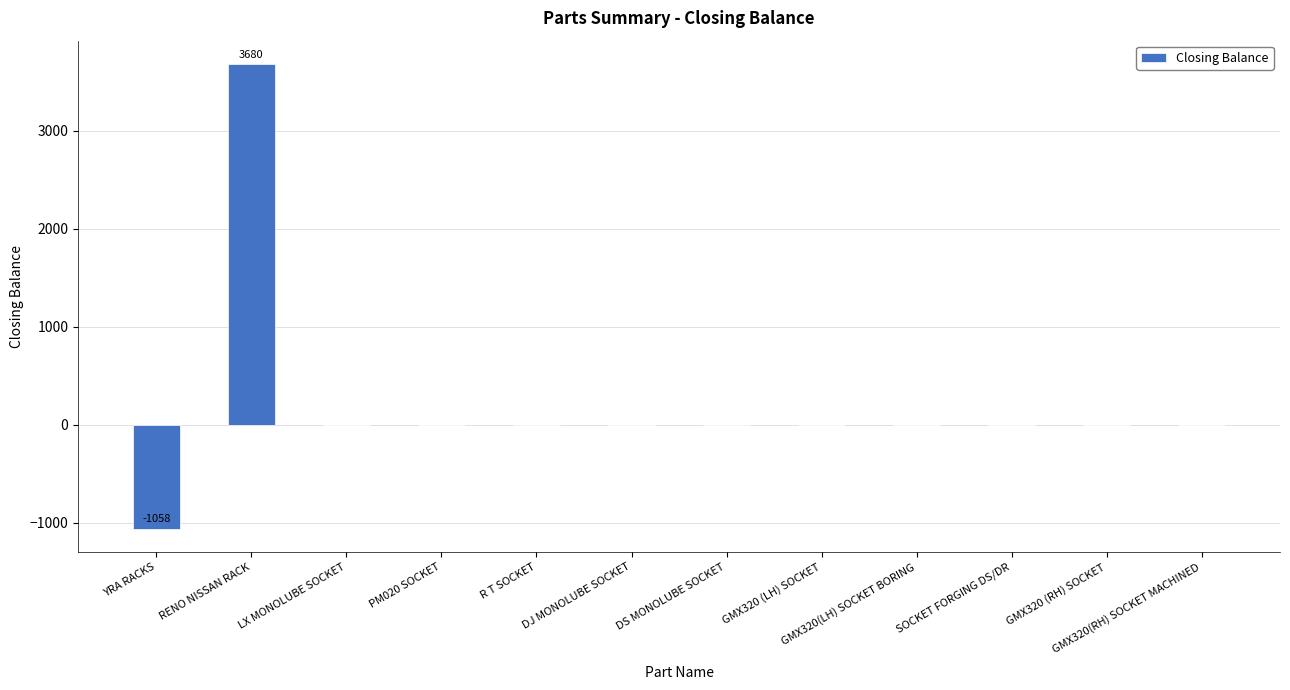

Which category has the highest value across all series?

RENO NISSAN RACK